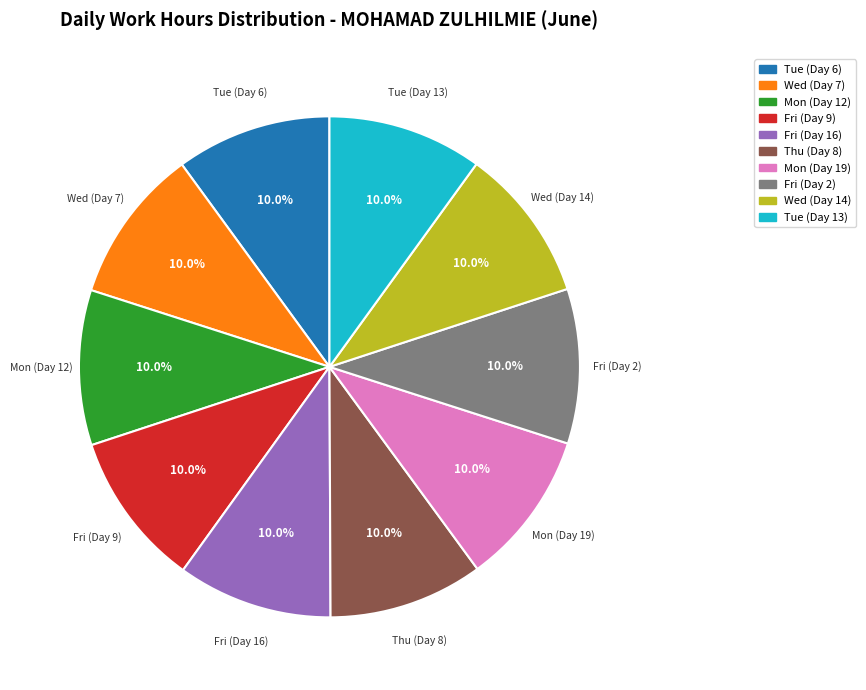

Is there any slice that represents more than half of the pie?

No